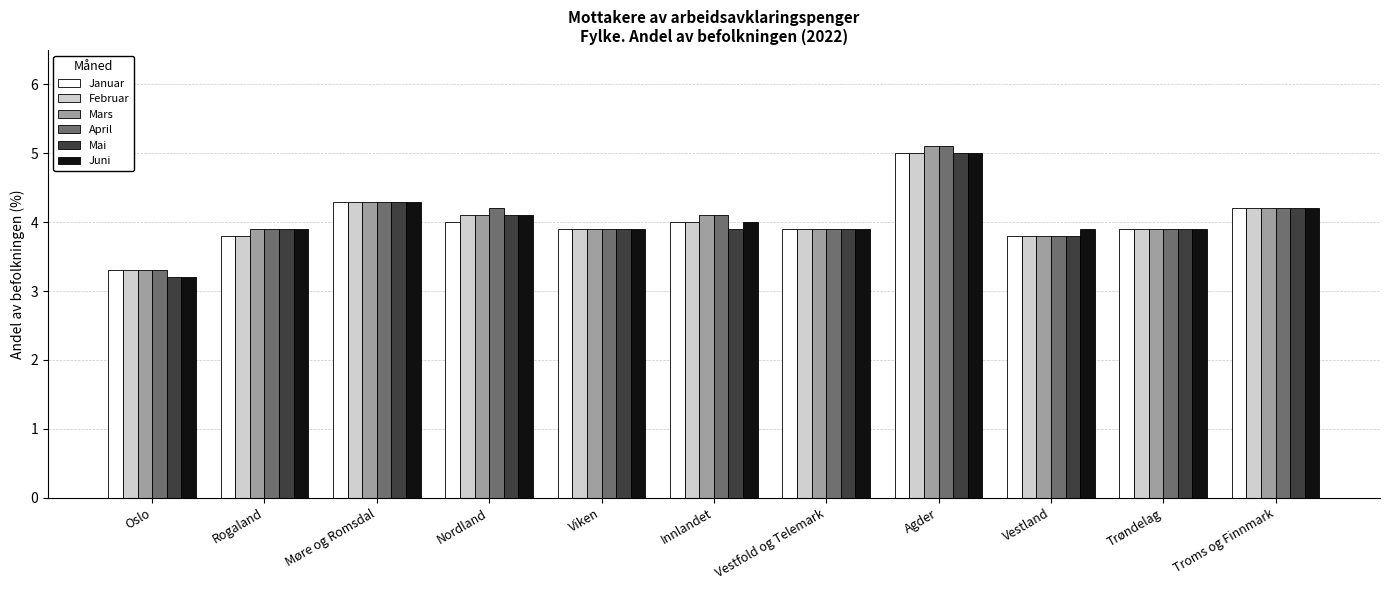

How many bars are there in each group?

6